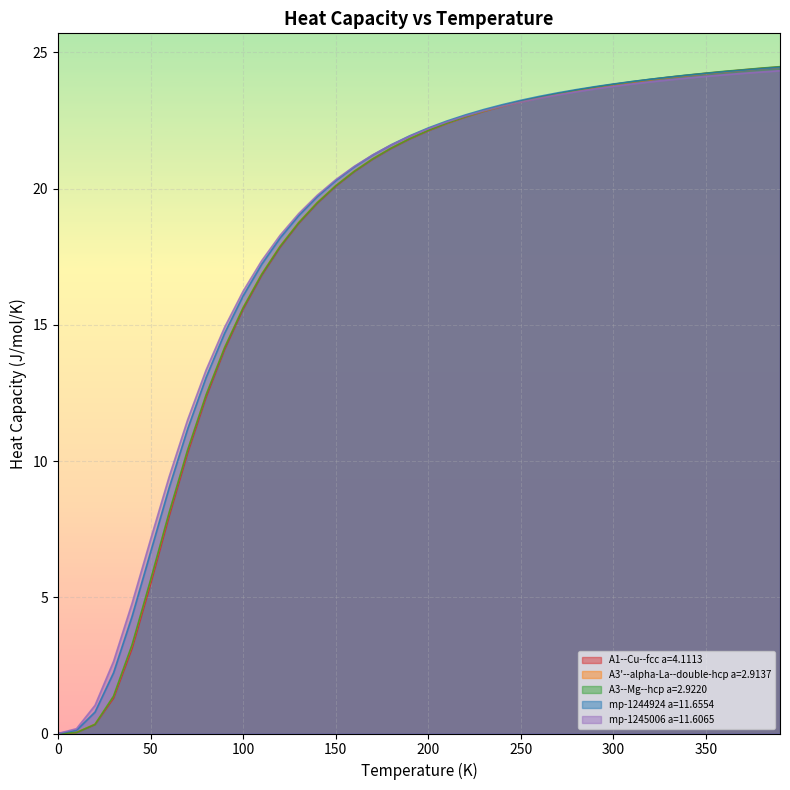

How many distinct data groups are displayed?

5